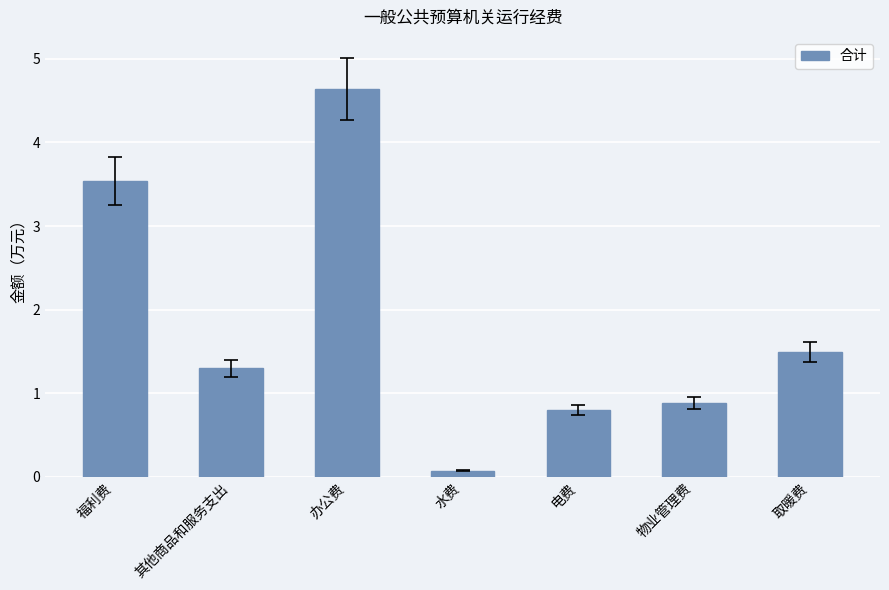

What is the sum of the values at 水费 and 其他商品和服务支出?

1.4